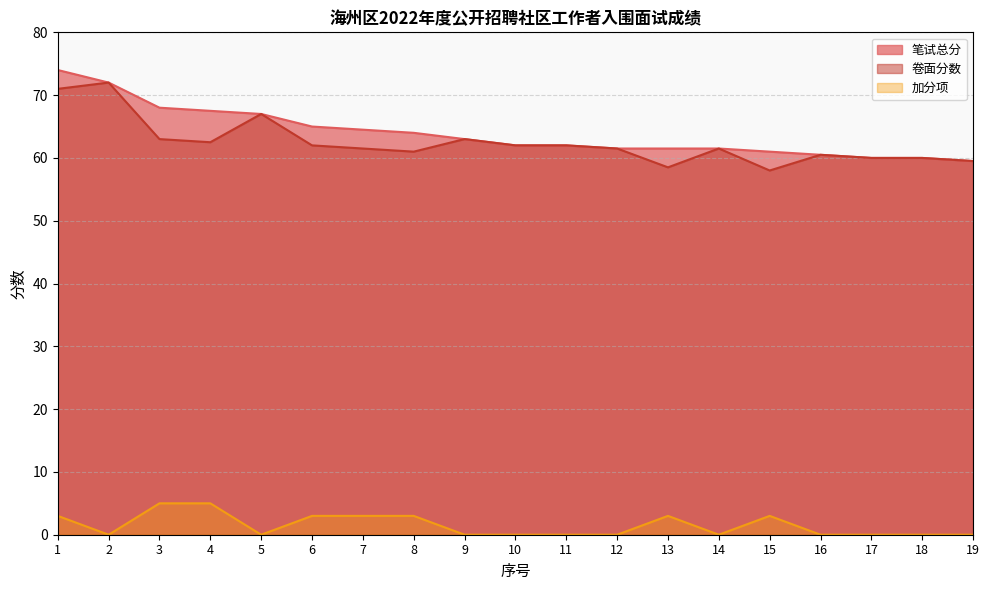

True or false: 卷面分数 and 笔试总分 intersect in this chart.

False